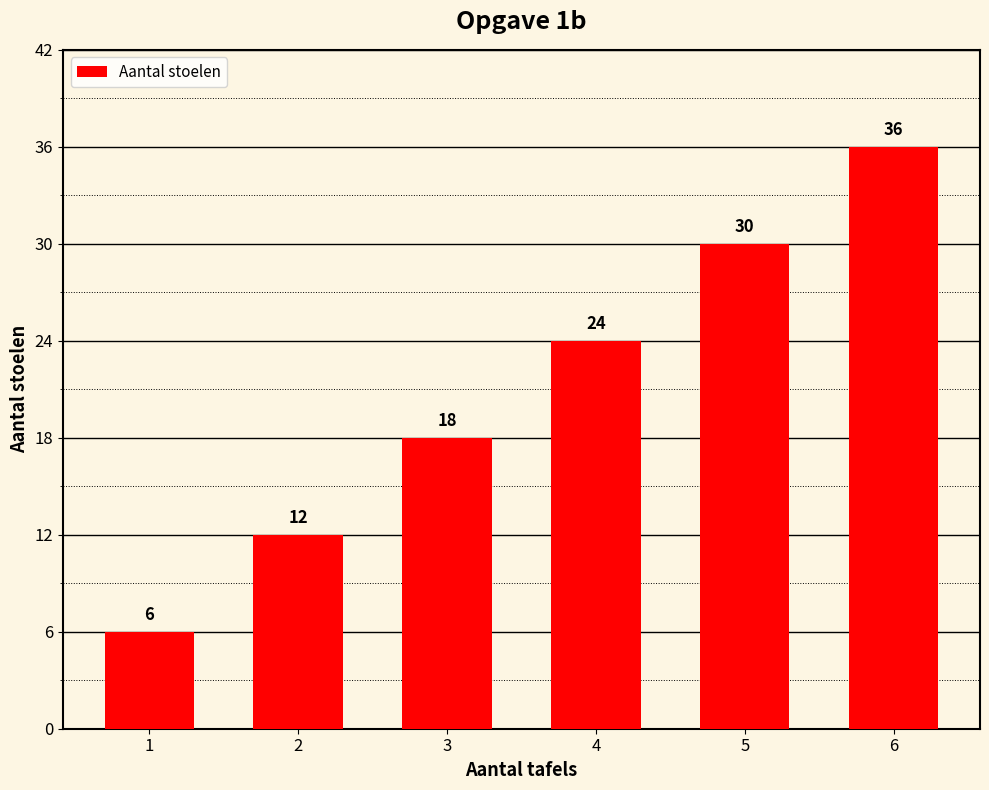

What is the value of the 2nd bar from the left?

12